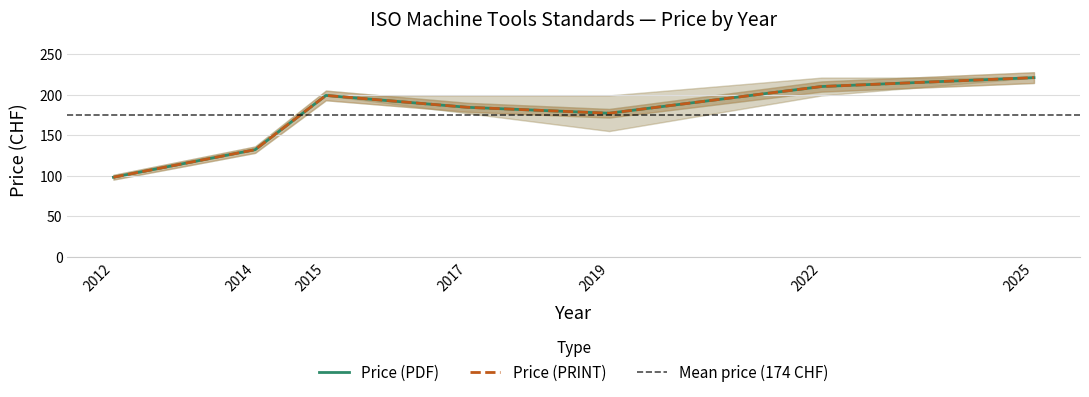

Which series has the widest spread of values?

Price (PDF)